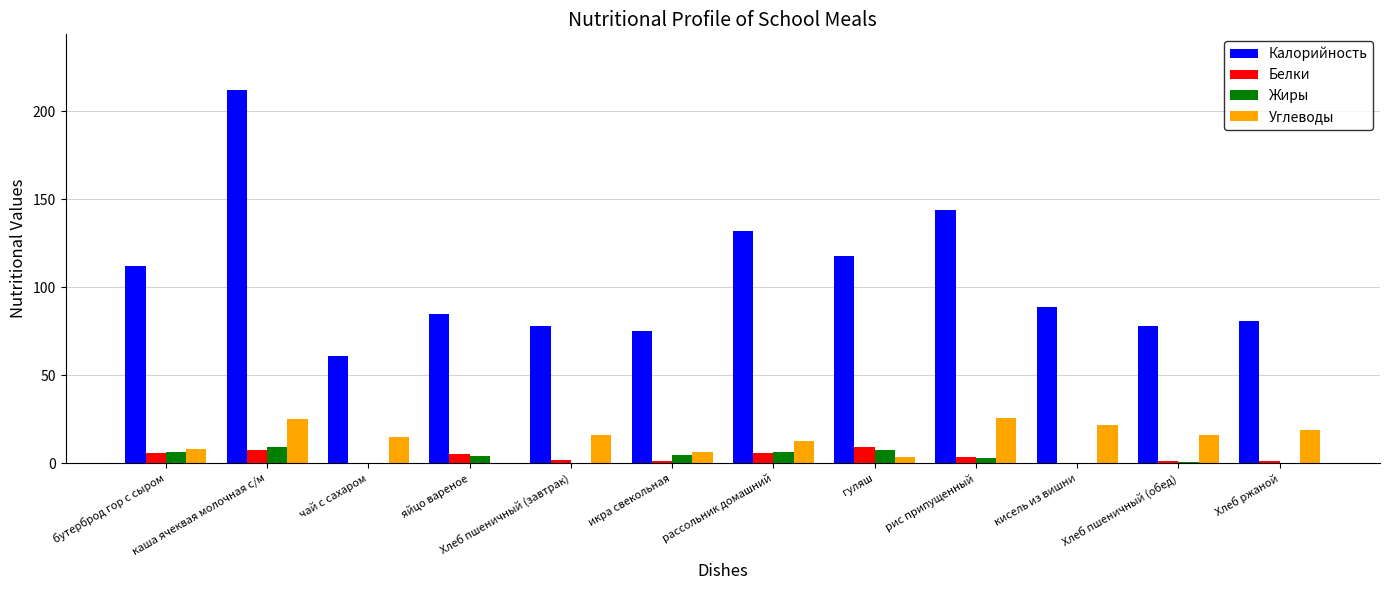

What is the highest value of the Калорийность series?

212.0